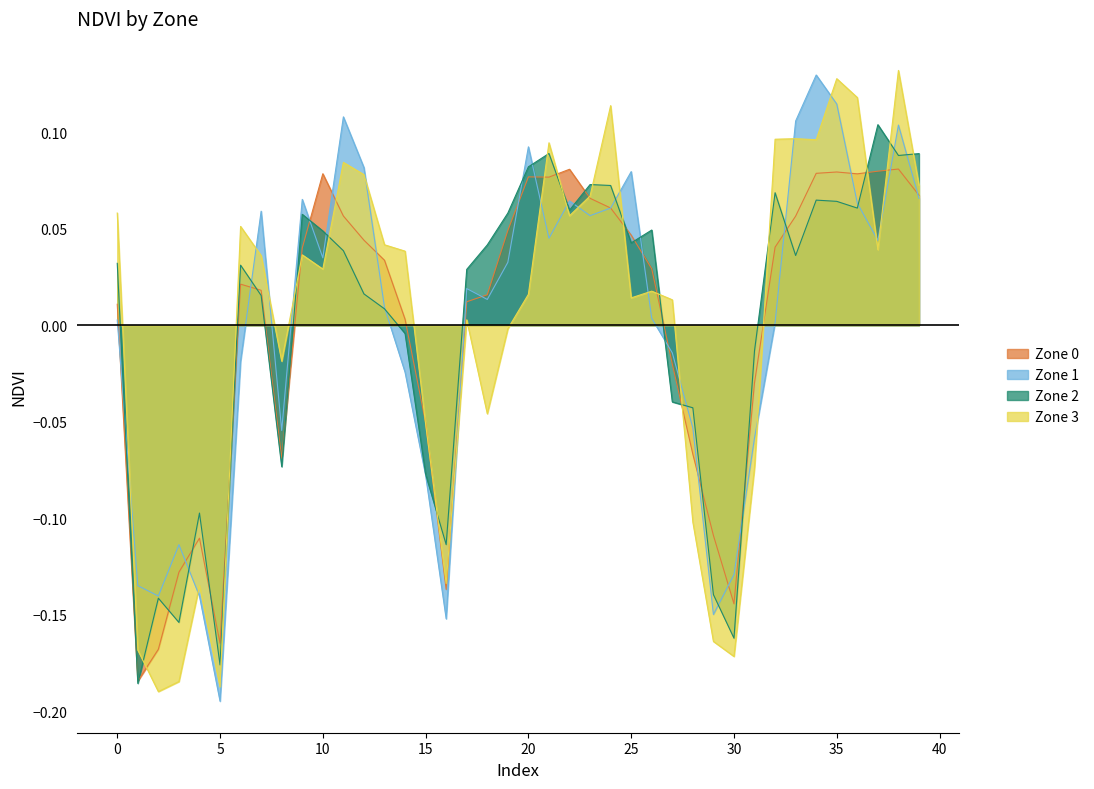

What is the minimum value shown in the chart?

-0.2